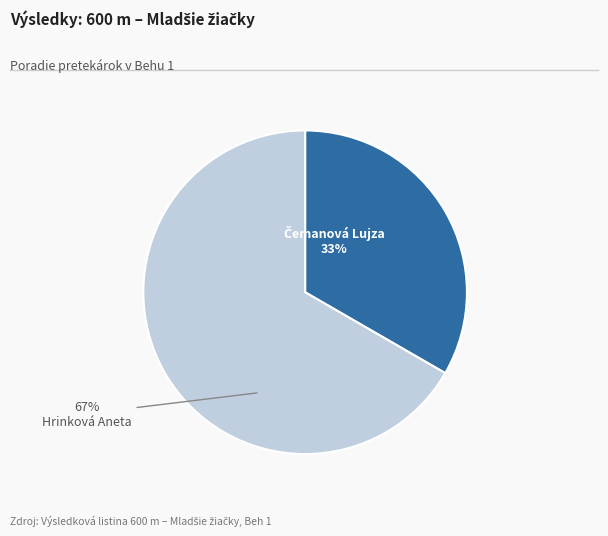

Does any single category account for the majority?

Yes